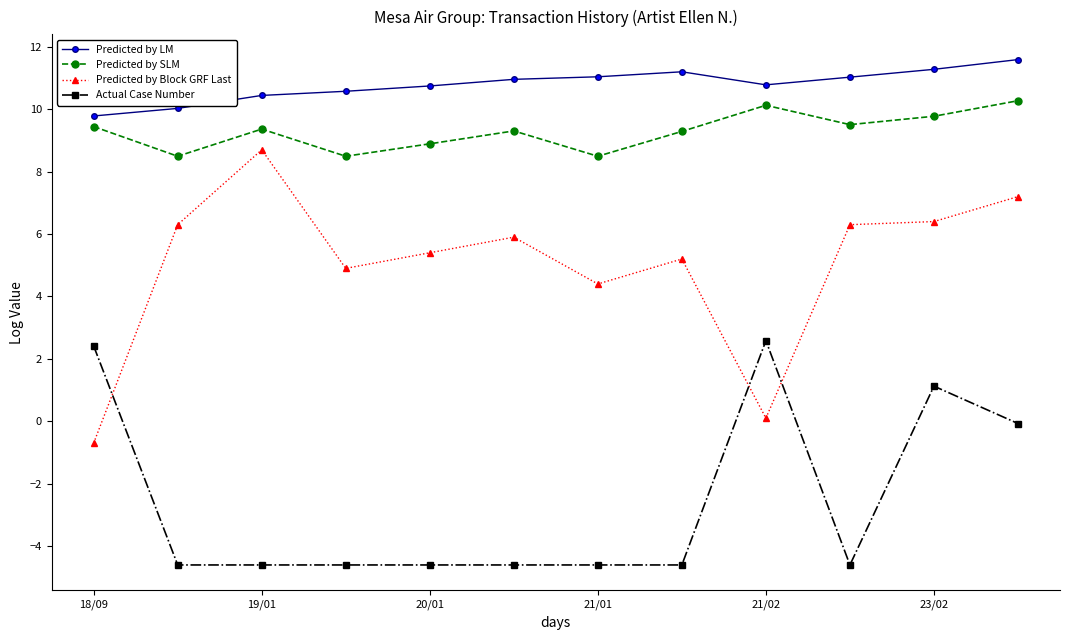

Rank the series by their maximum value, from lowest to highest.

Actual Case Number, Predicted by Block GRF Last, Predicted by SLM, Predicted by LM